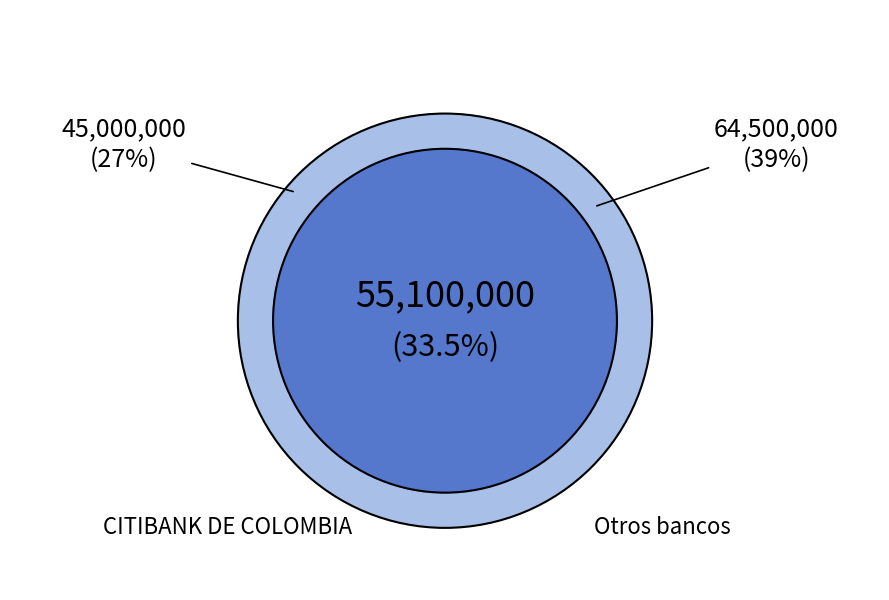

The BANCO AGRARIO DE COLOMBIA slice represents 1% of the pie. True or false?

False